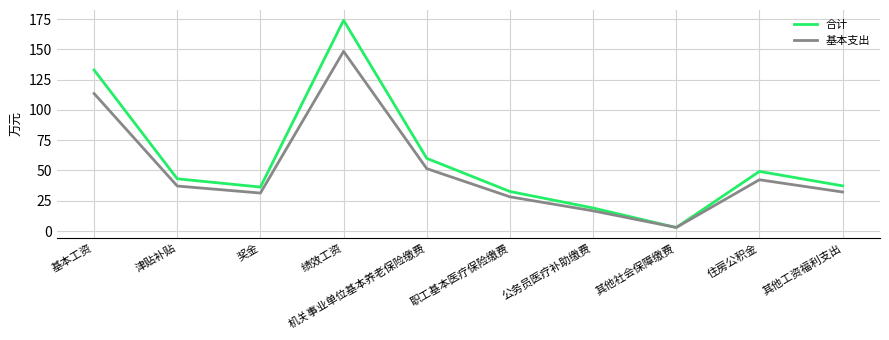

What is the sum of the 合计 values at 其他社会保障缴费 and 津贴补贴?

46.0